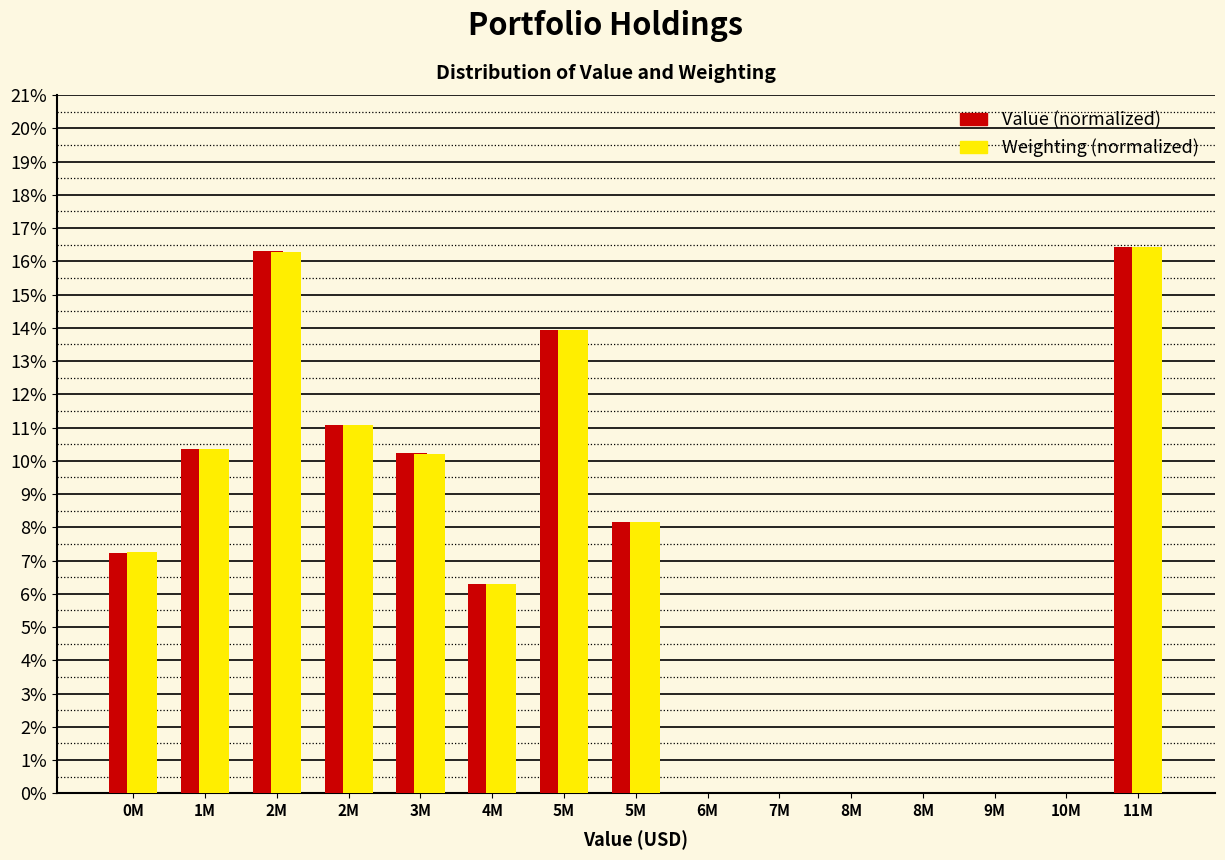

How many groups of bars are there?

15